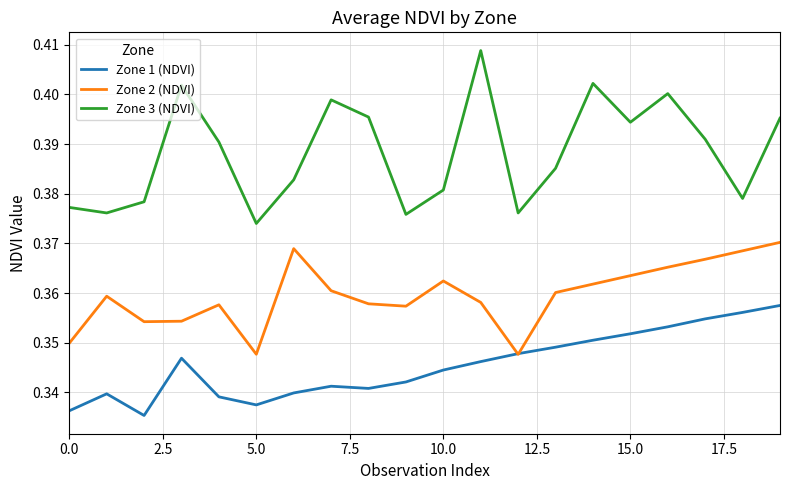

After their last crossing, which series has the higher values: Zone 2 (NDVI) or Zone 1 (NDVI)?

Zone 2 (NDVI)